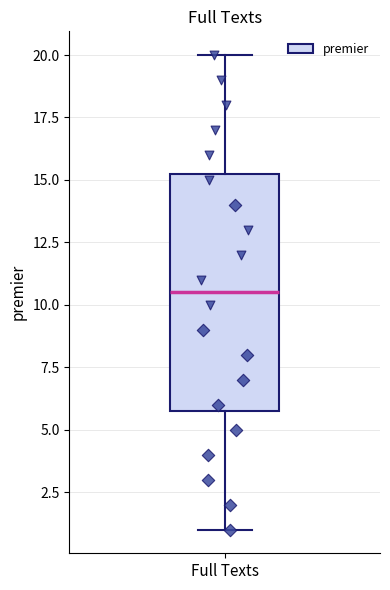

Transcribe this box plot: give where the median line is, the range the box spans, and where the two whiskers end, as read against the y-axis. The values are not printed on the chart, so give them approximately, as read against the axis.

median 10.5, box 6.0 to 15.5, whiskers 1.0 to 20.0